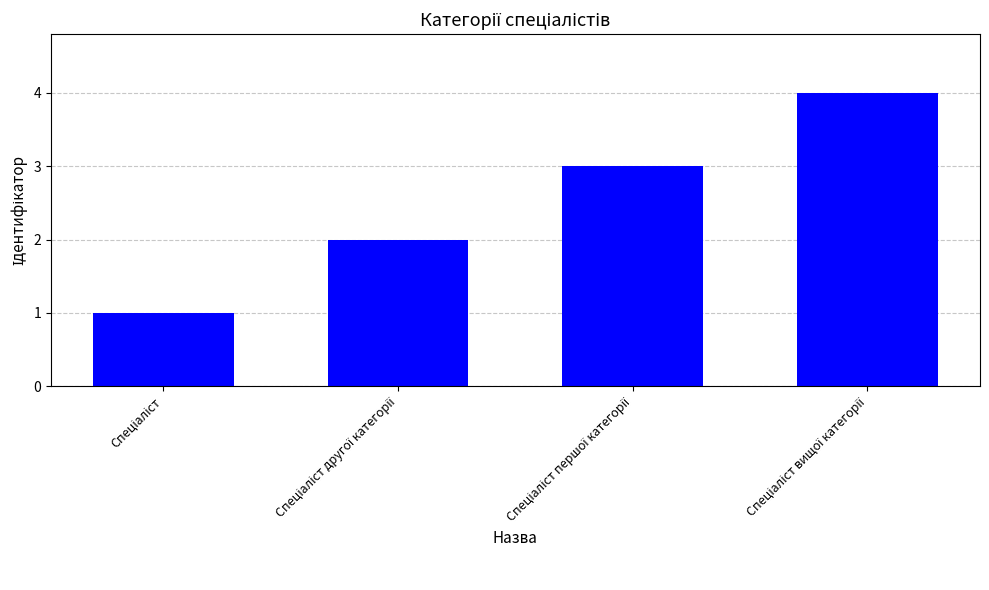

What is the maximum value shown in the chart?

4